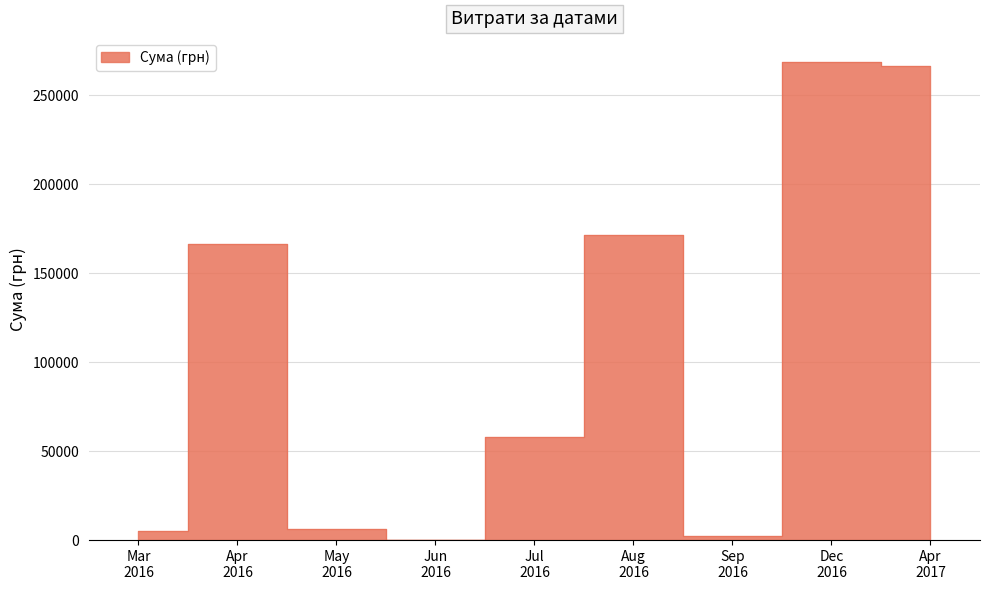

What is the value of the 35th point from the left?

1350.0